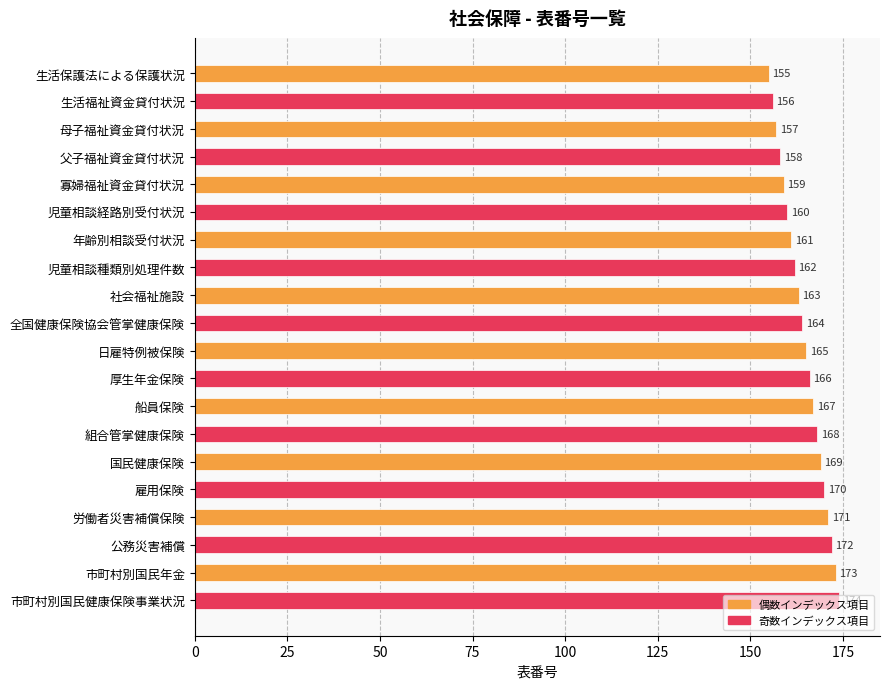

How many bars are there in total?

20